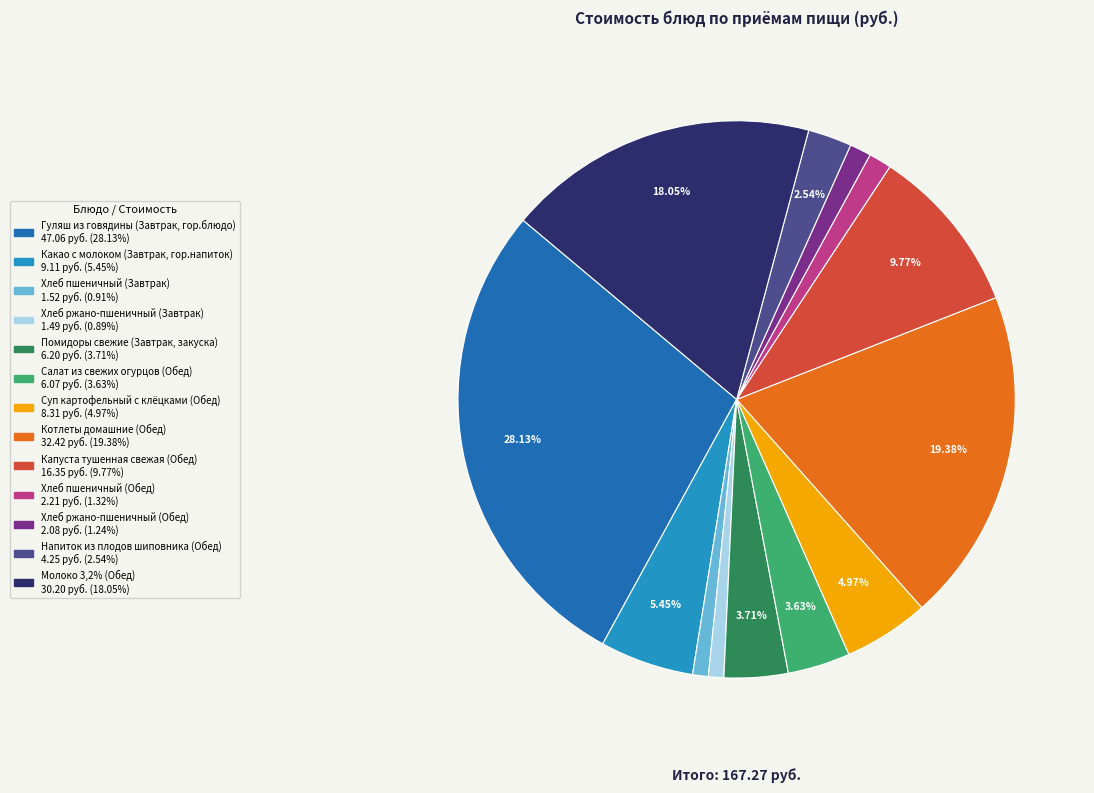

Which slice is the largest?

Гуляш из говядины (Завтрак, гор.блюдо)